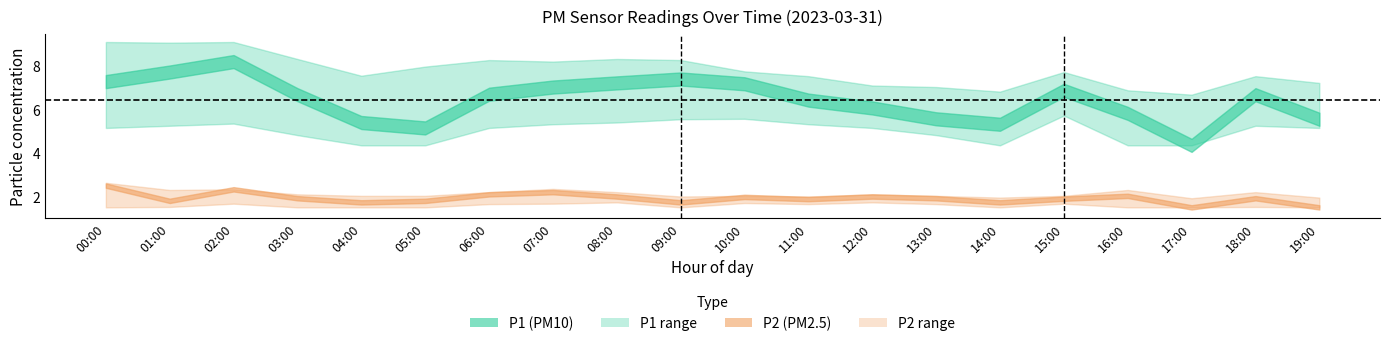

True or false: P1_lower and P2_upper intersect in this chart.

False